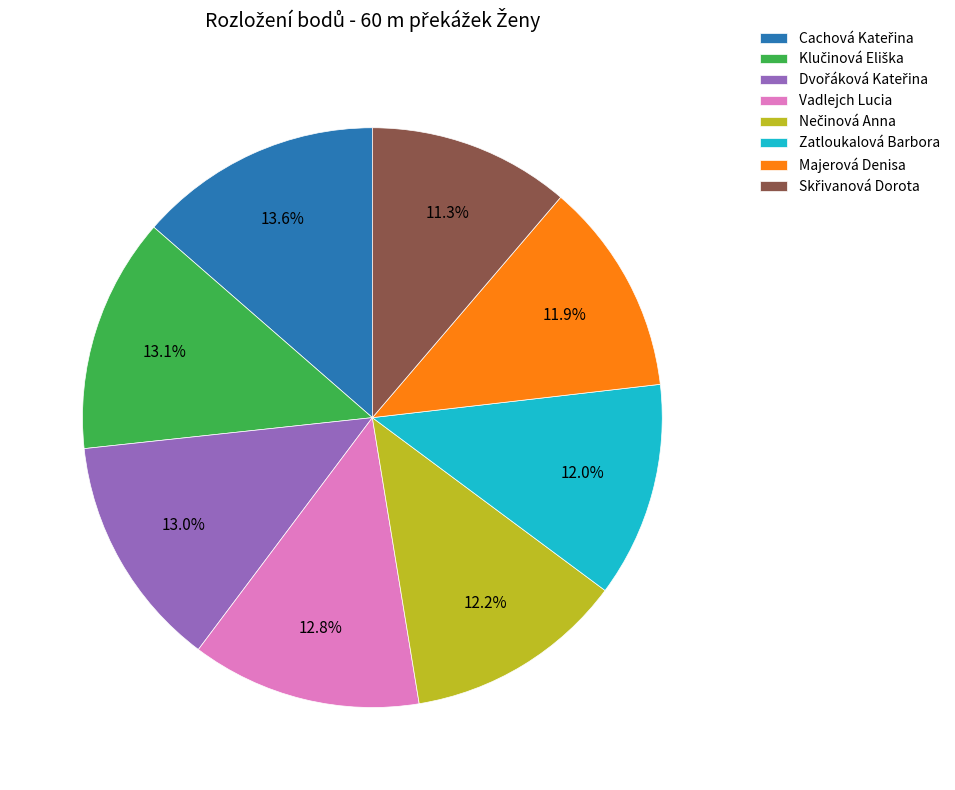

What portion of the pie excludes Zatloukalová Barbora?

88.0%